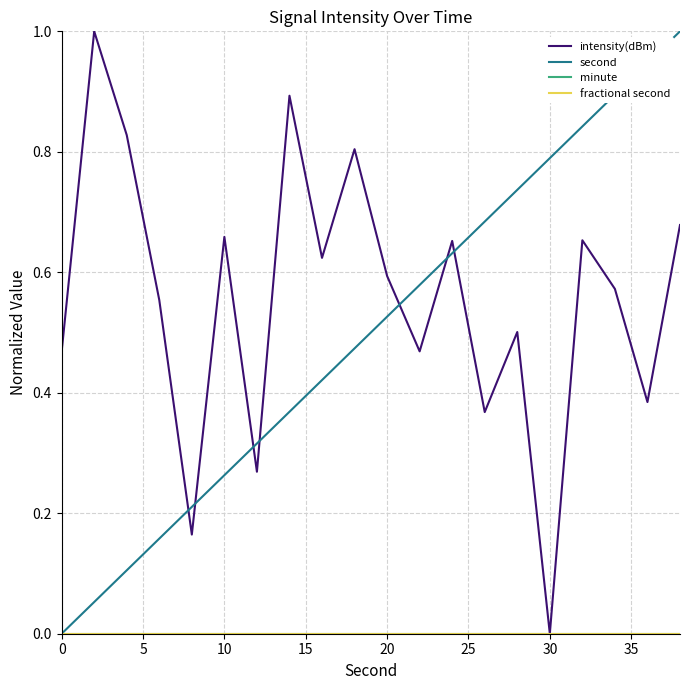

Does the chart have visible grid lines?

Yes